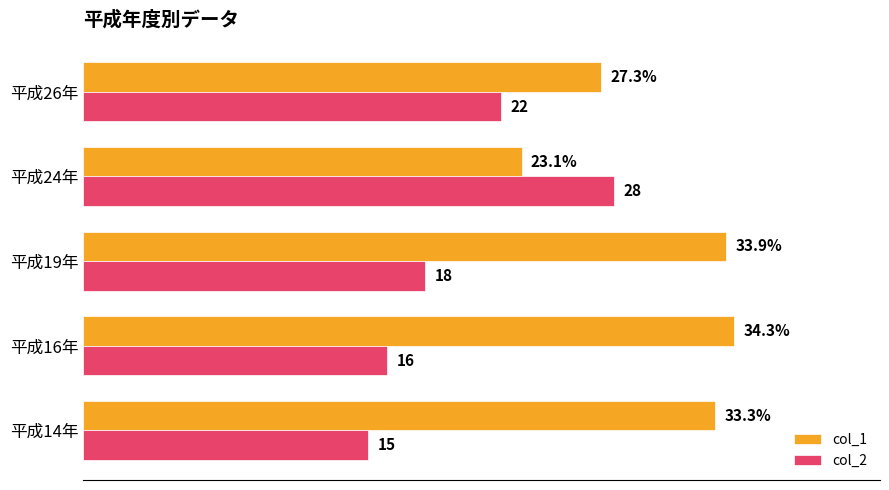

At which category is the sum across all series the highest?

平成19年